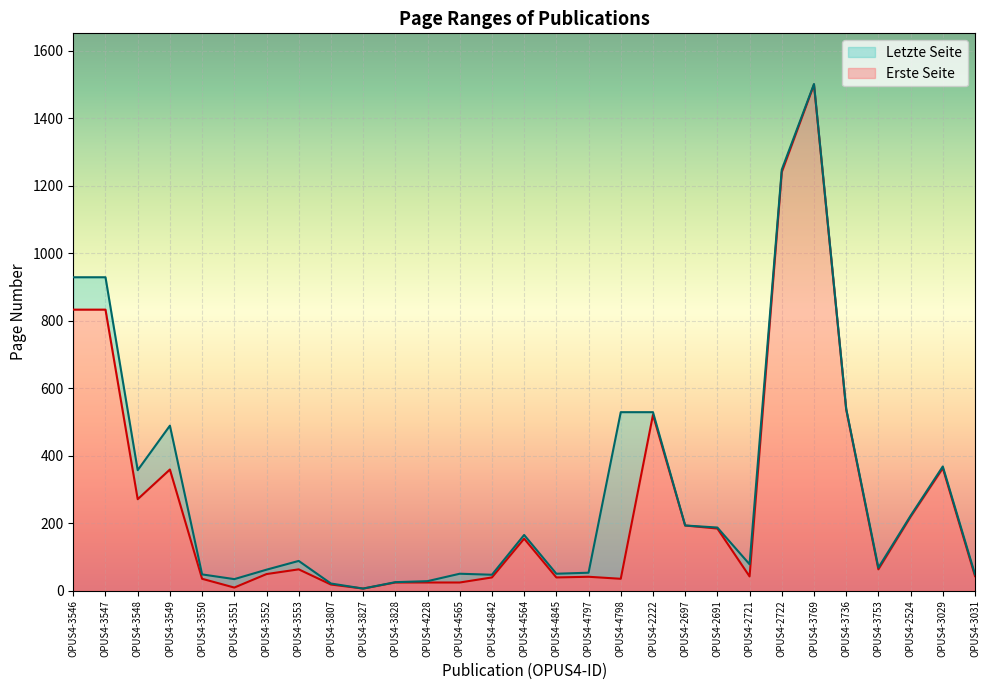

Reading right to left, what are all the values shown in this chart?

Erste Seite: 43	363	219	63	537	1500	1241	42	184	193	521	35	41	39	154	39	24	24	24	6	18	63	49	9	35	359	271	833	833
Letzte Seite: 48	368	222	68	539	1502	1248	78	187	193	529	529	53	50	165	47	50	28	25	6	21	88	62	34	48	489	357	929	929